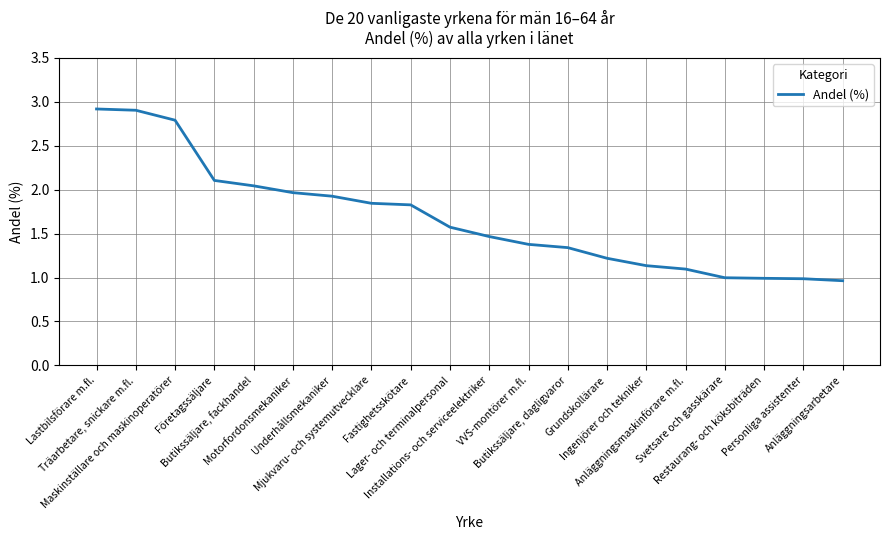

How many lines are shown in the chart?

1